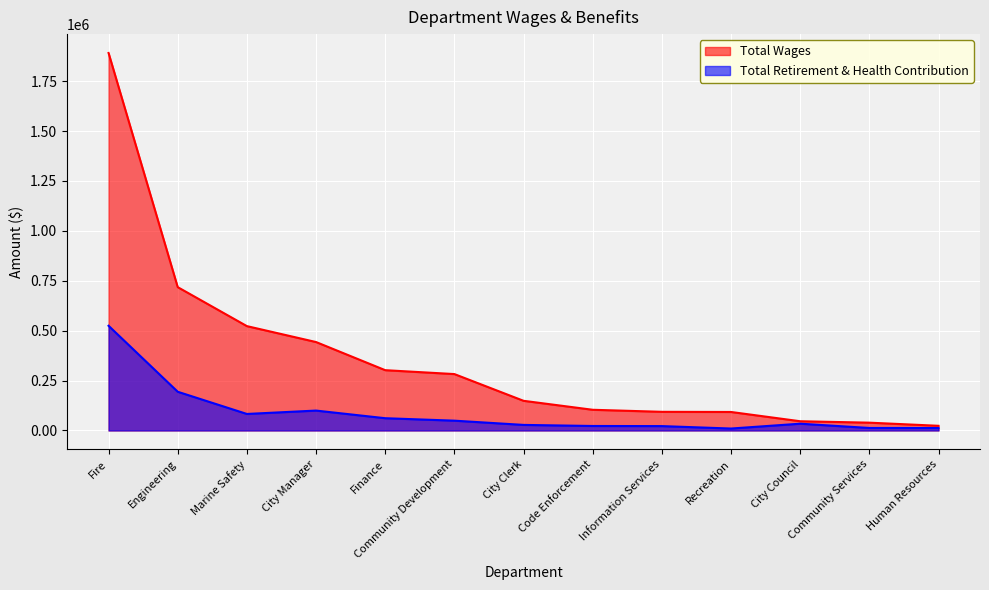

What are all the series names shown in the legend?

Total Wages, Total Retirement & Health Contribution